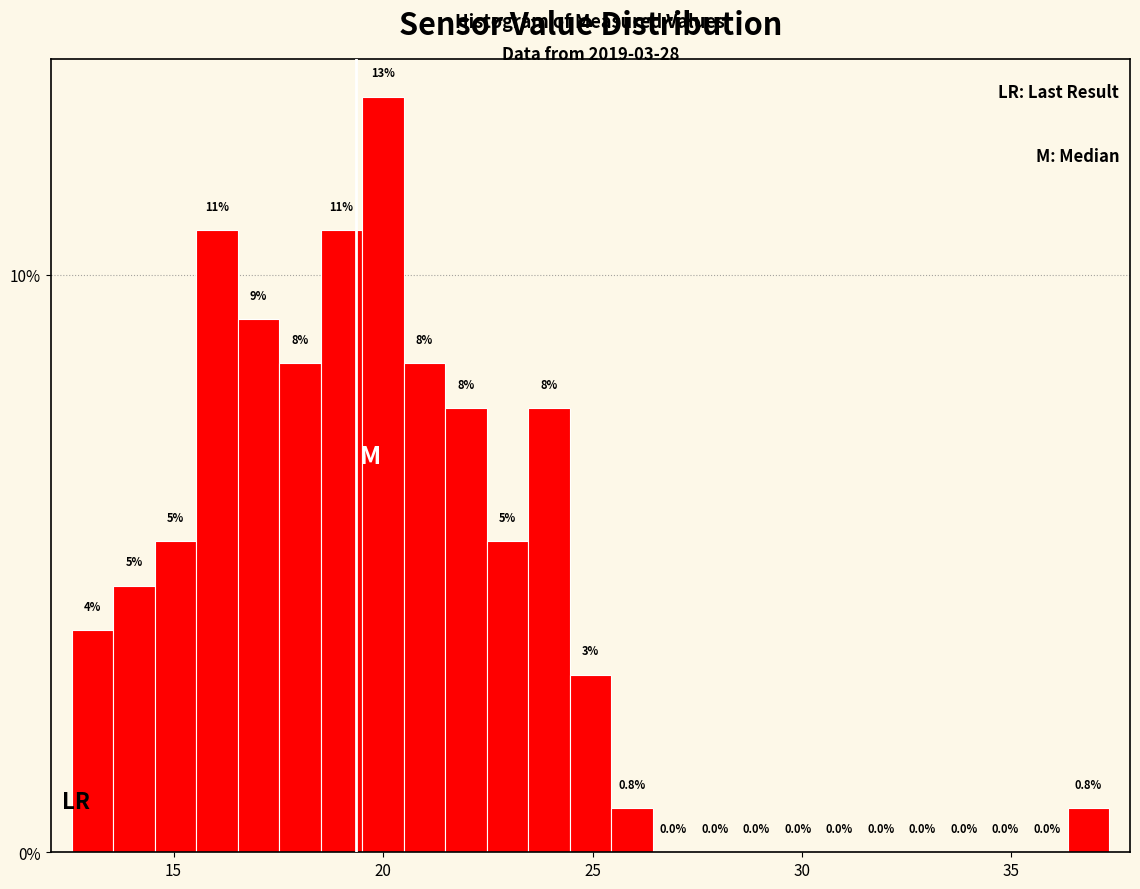

Read against the x-axis, roughly where is the centre of the tallest bar?

20.0